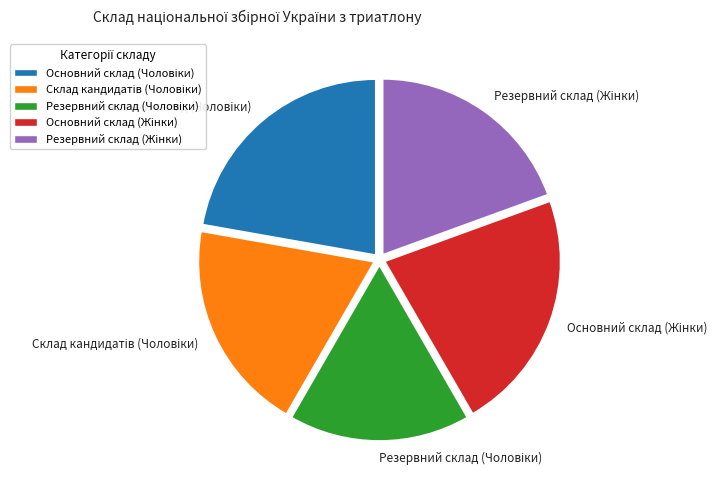

Is there a majority slice in this chart?

No